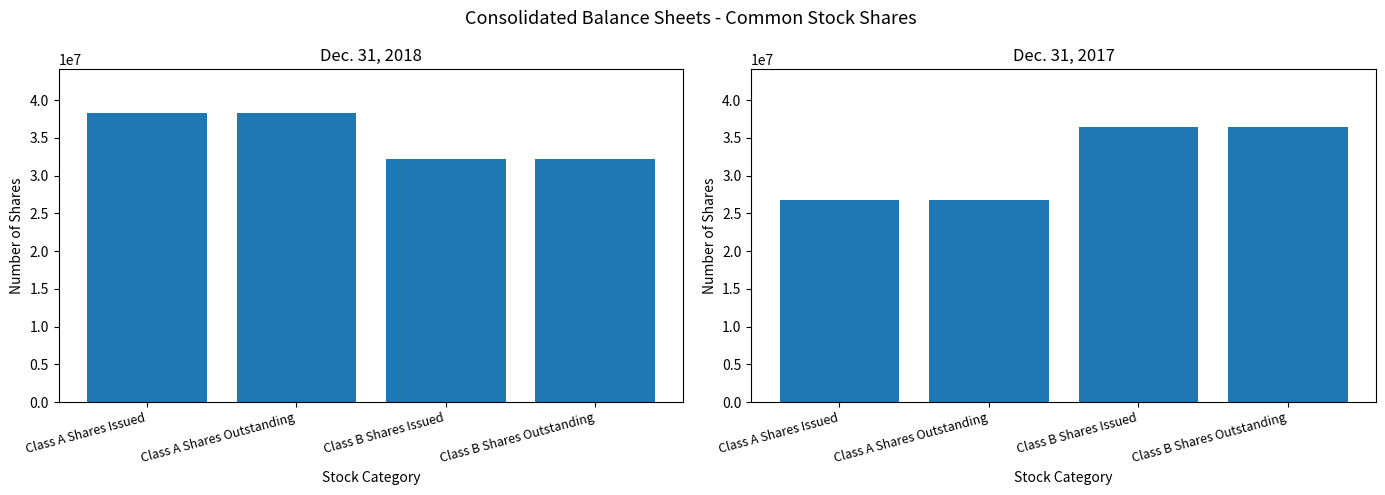

What is the spread (max minus min) of values at Class B Shares Issued?

4337000